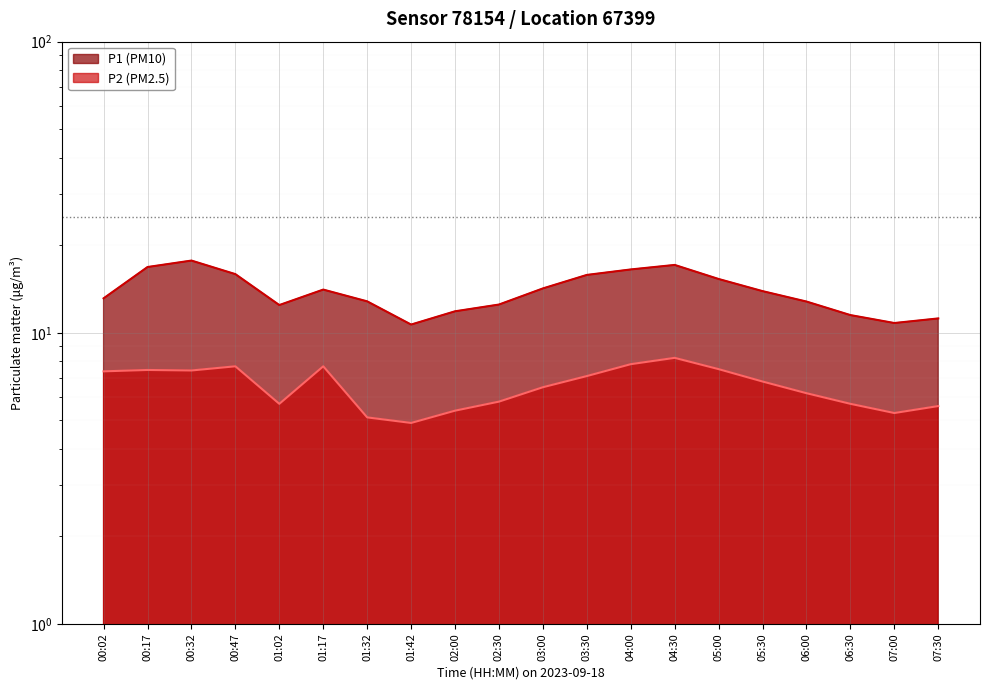

What is the sum of the P2 values at 00:02 and 04:00?

15.2